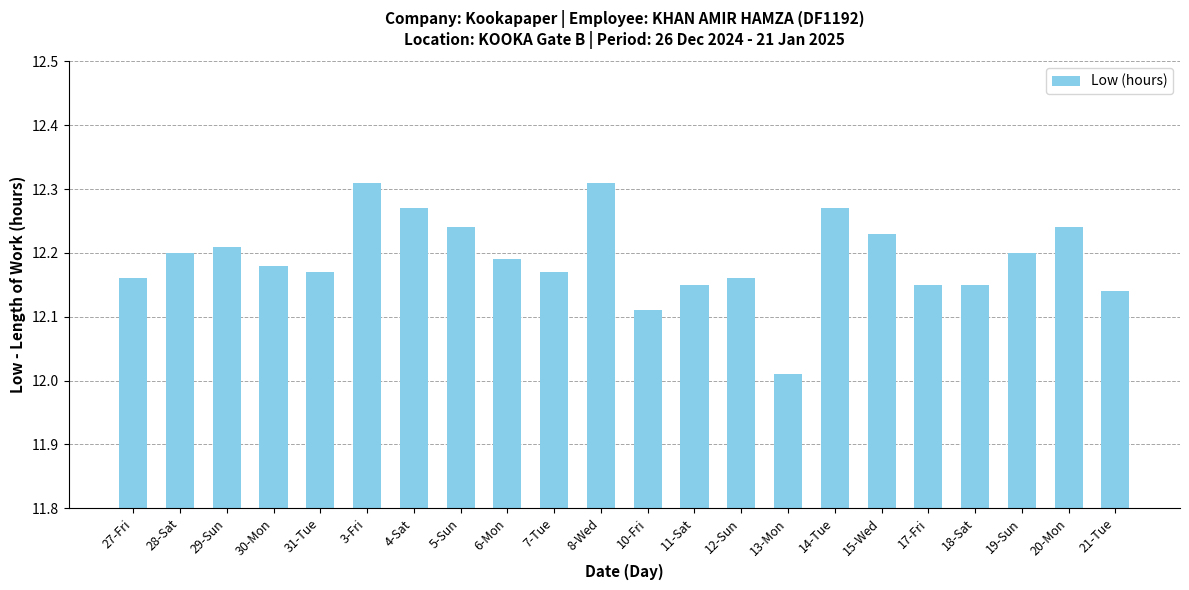

True or false: the data shows 12.2 at 11-Sat.

True